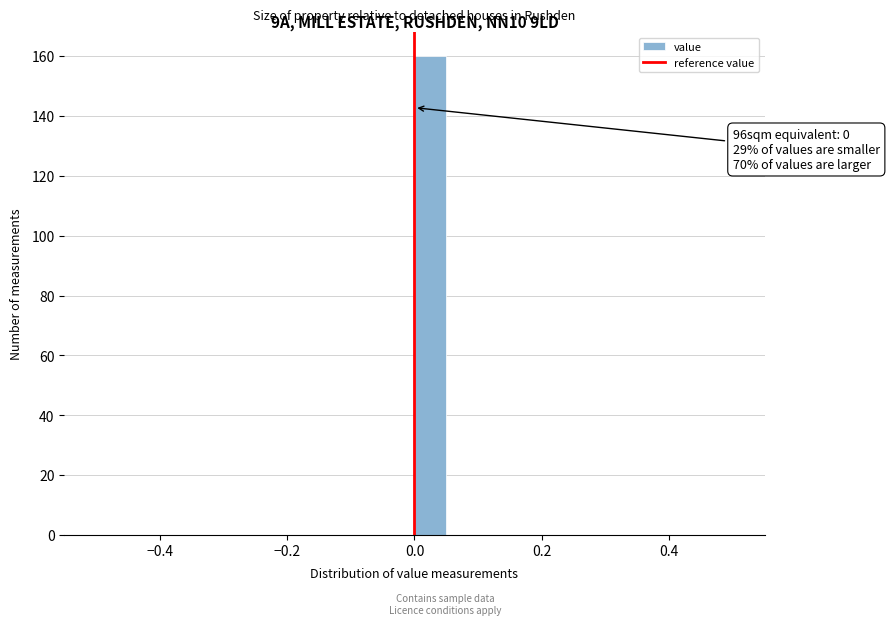

Read against the x-axis, roughly where is the centre of the tallest bar?

0.02